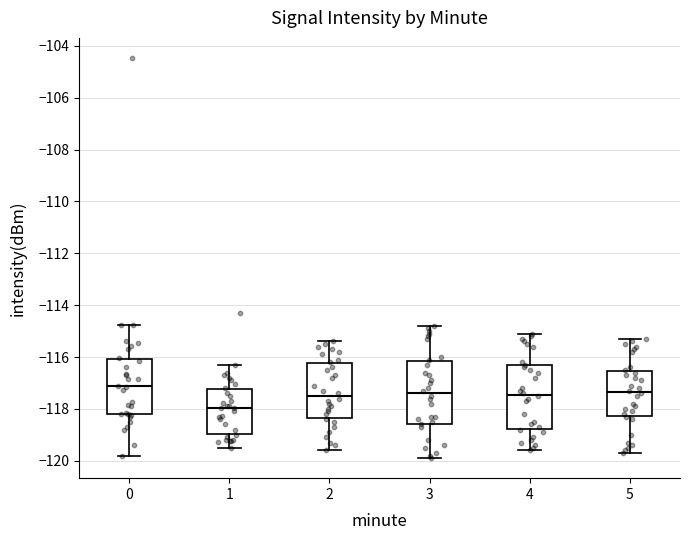

Where does the median line of the box at x = 2 sit on the y-axis? The values are not printed on the chart, so give them approximately, as read against the axis.

-117.4